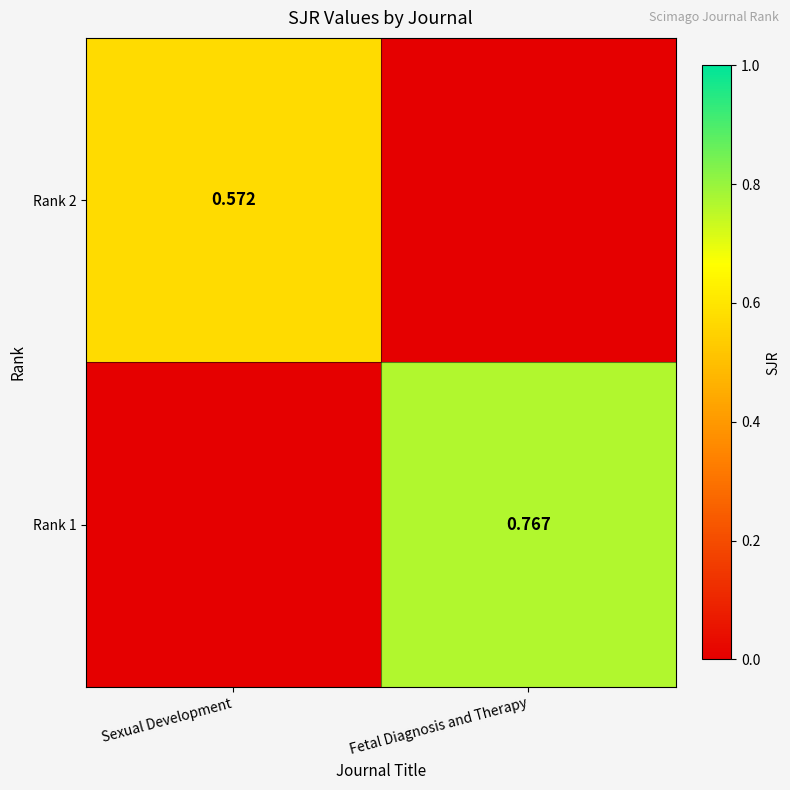

Is the value of Rank 2 at Sexual Development greater than the value of Rank 1 at Fetal Diagnosis and Therapy?

No